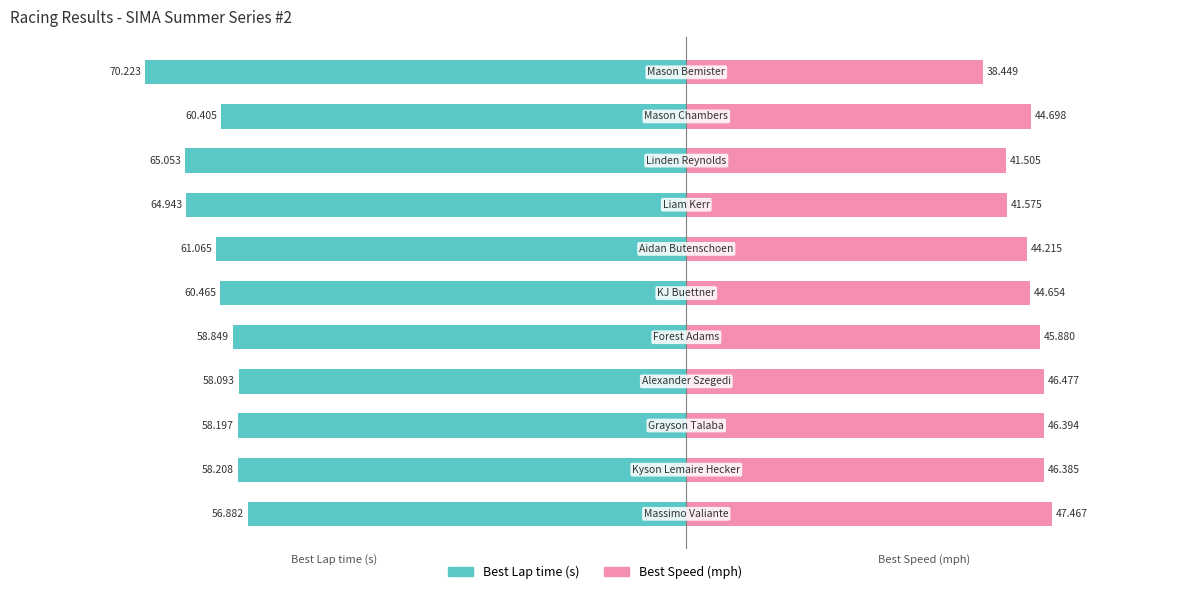

How many bars are there in each group?

2